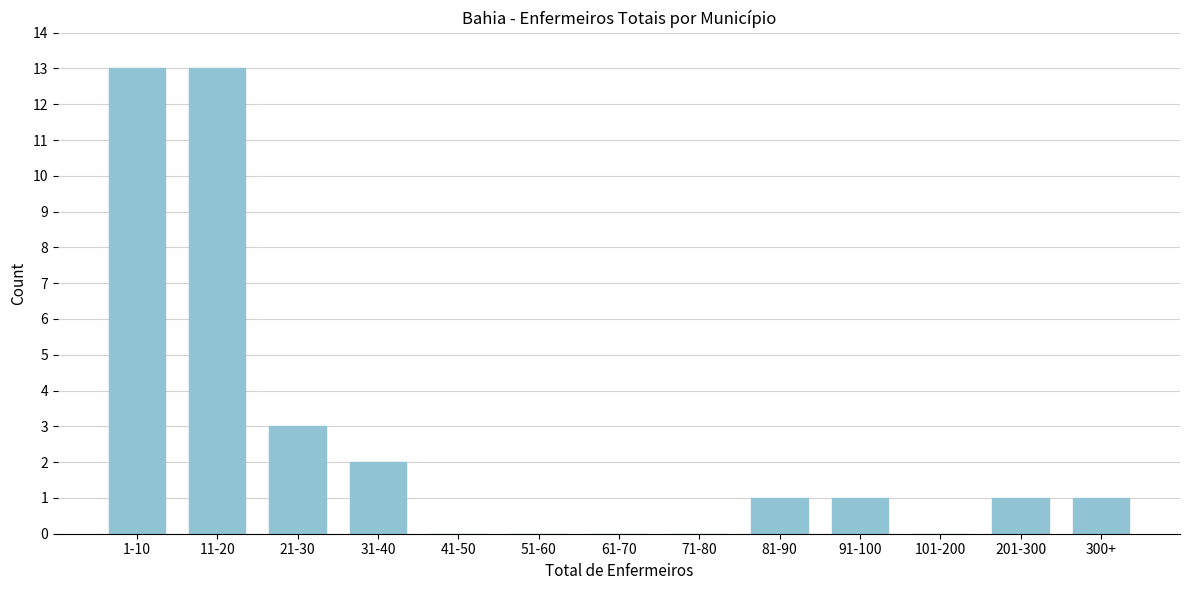

Reading left to right, what are all the values shown in this chart?

1-10=13	11-20=13	21-30=3	31-40=2	41-50=0	51-60=0	61-70=0	71-80=0	81-90=1	91-100=1	101-200=0	201-300=1	300+=1